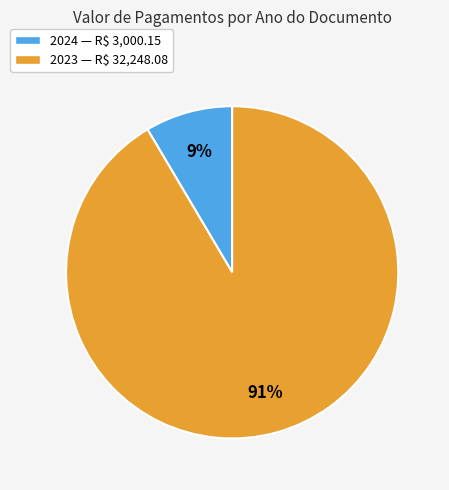

To the nearest percent, what is the average slice percentage?

50%